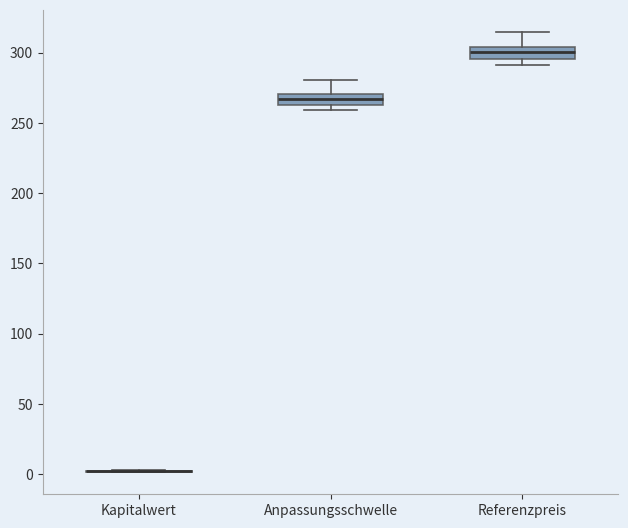

Reading left to right, read every box against the y-axis: the position of its median line, the range the box covers, and the ends of its whiskers. The values are not printed on the chart, so give them approximately, as read against the axis.

Kapitalwert: box collapsed to a line at 0, whiskers 0 to 5
Anpassungsschwelle: median 265 (inside the box), box 265 to 270, whiskers 260 to 280
Referenzpreis: median 300, box 295 to 305, whiskers 290 to 315